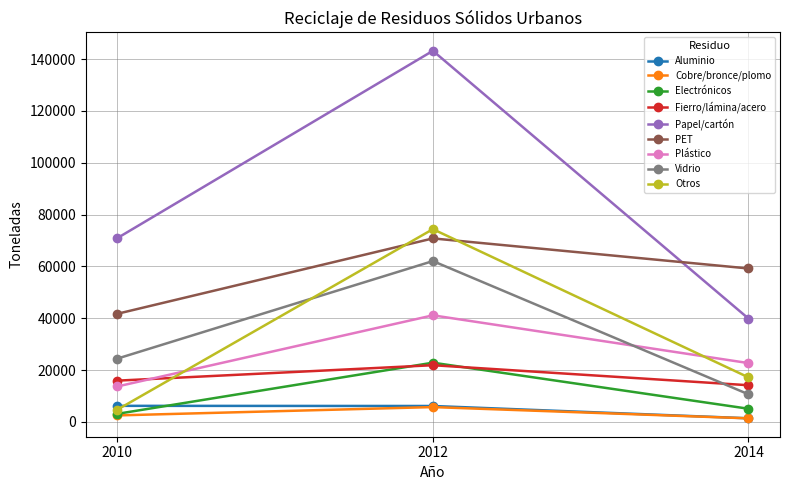

Is this an area chart (filled region under the line)?

No